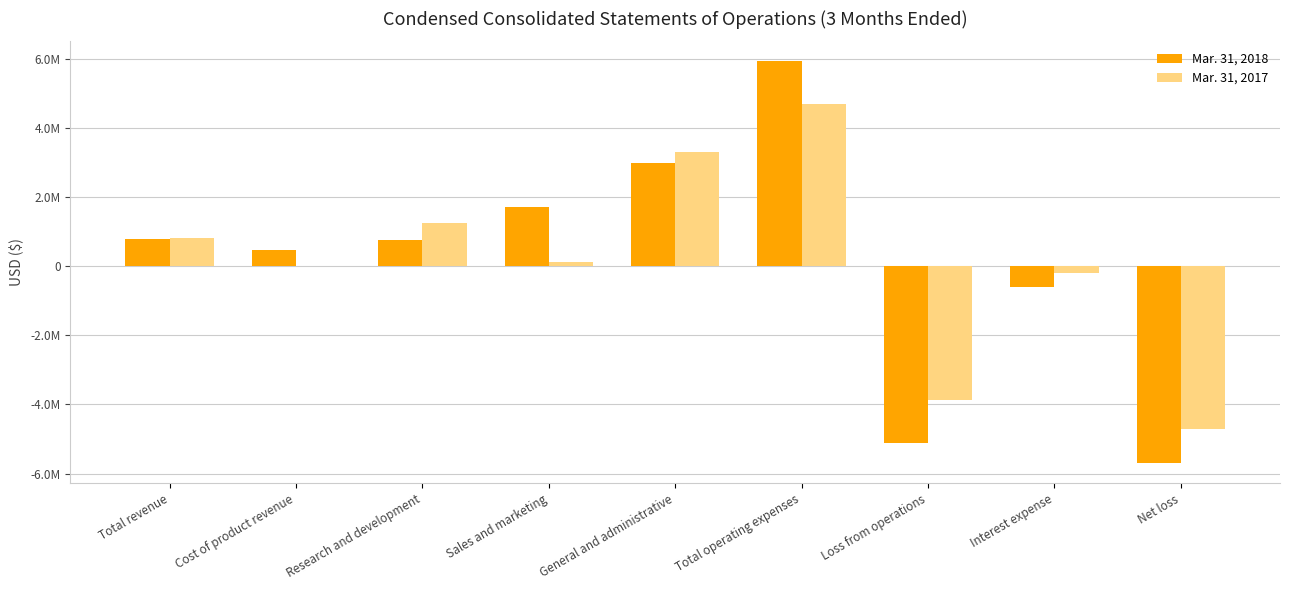

Does the chart contain stacked bars?

No